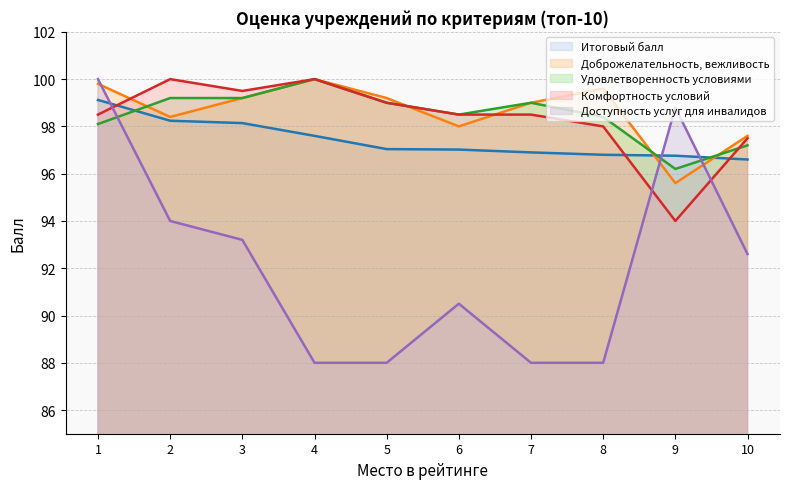

What is the maximum value shown in the chart?

100.0